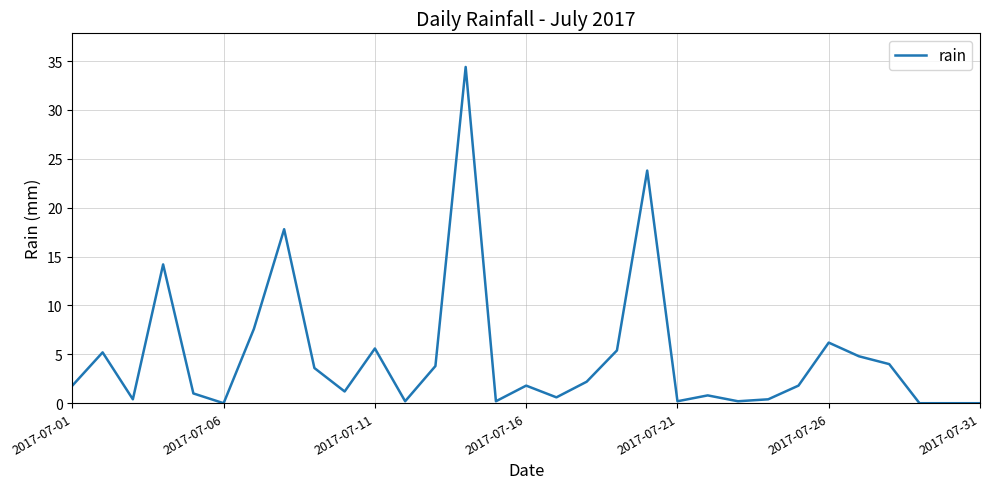

What is the greatest value displayed?

34.4